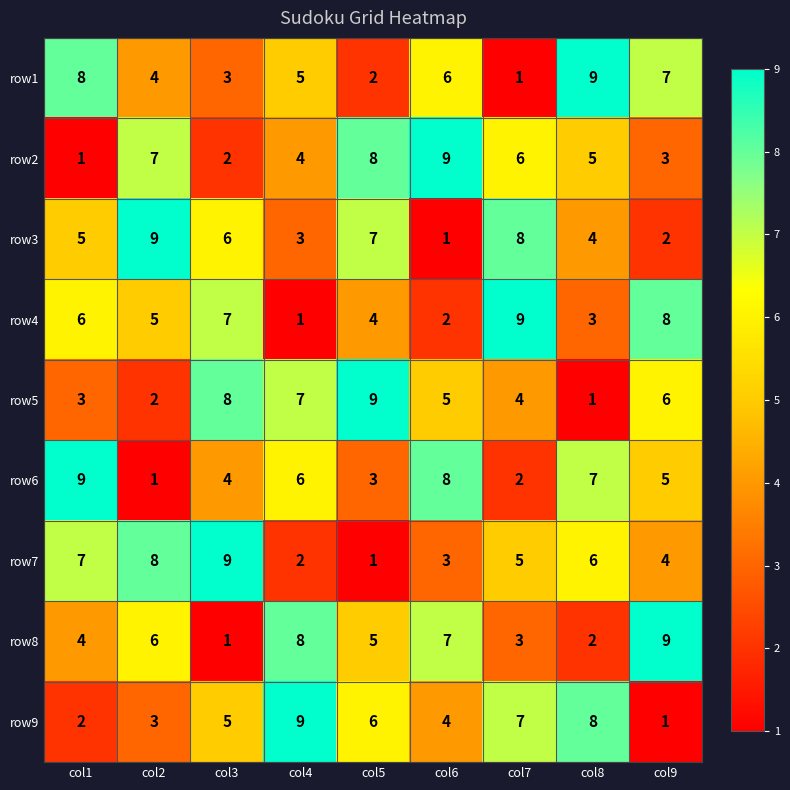

What is the total value across all series at col5?

45